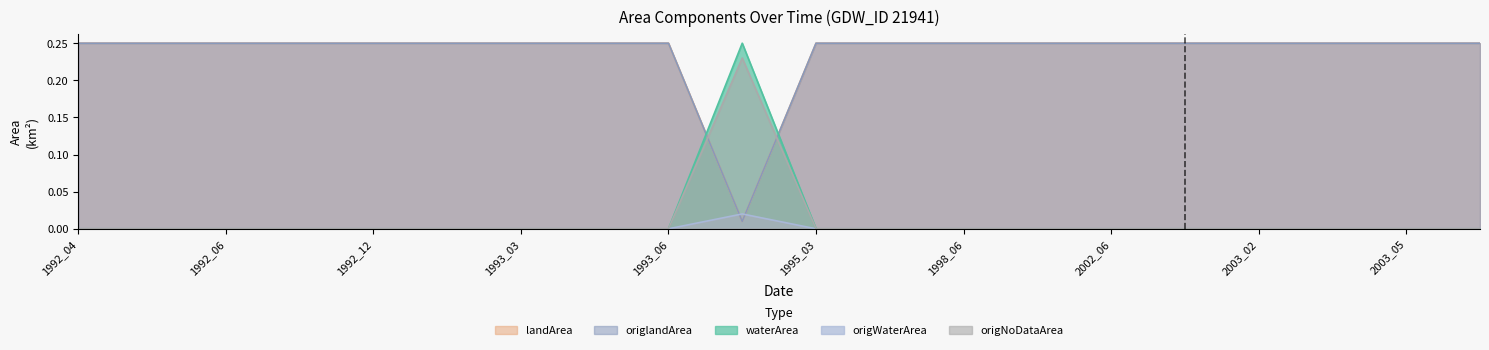

True or false: landArea has a value of 0.0 at 1993_03.

False